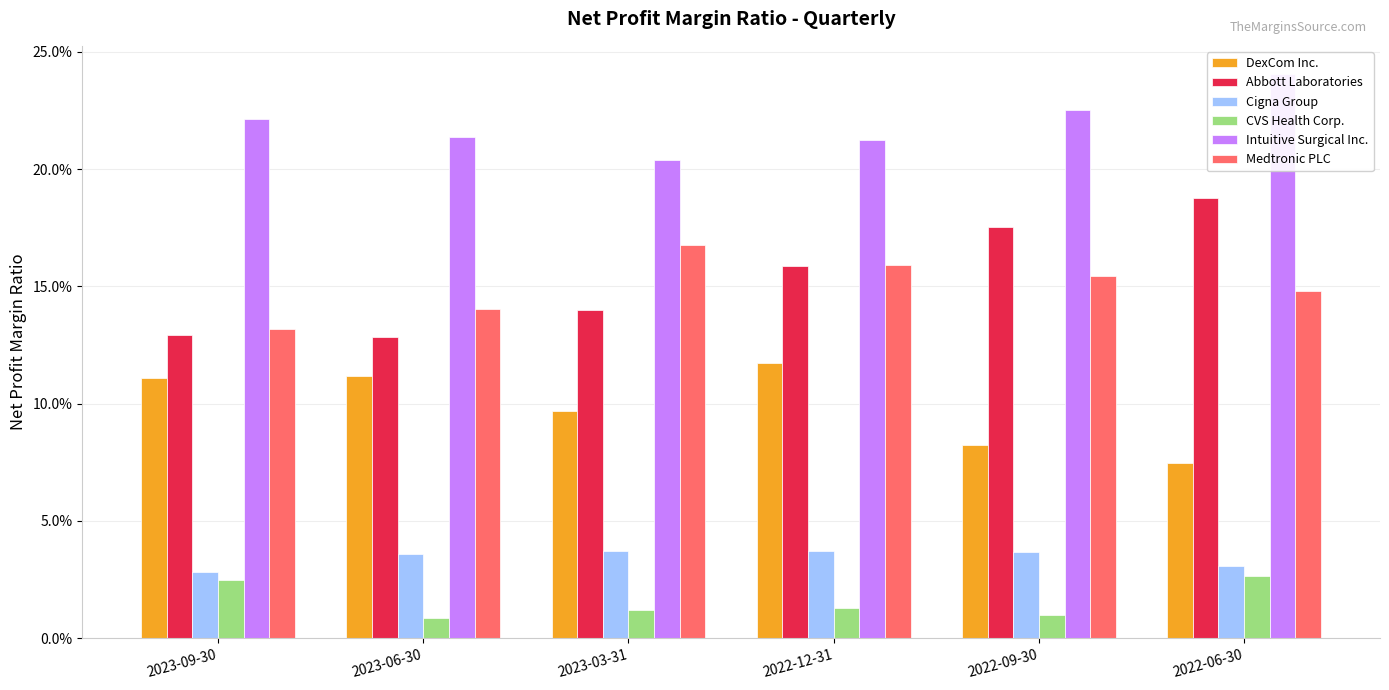

What is the minimum value for Abbott Laboratories?

0.1